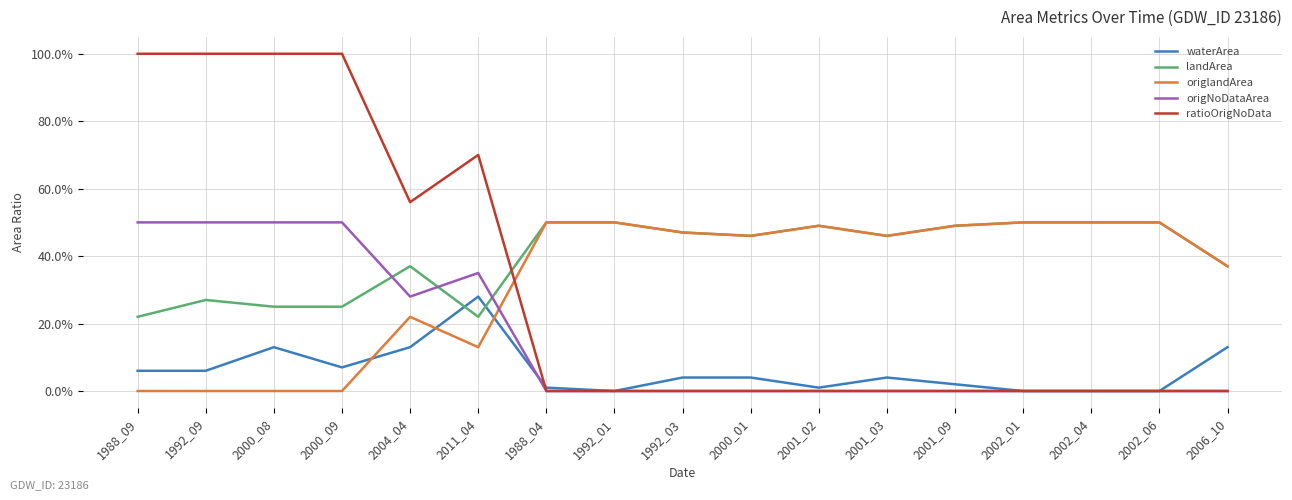

Does the chart display data point markers on the line(s)?

No